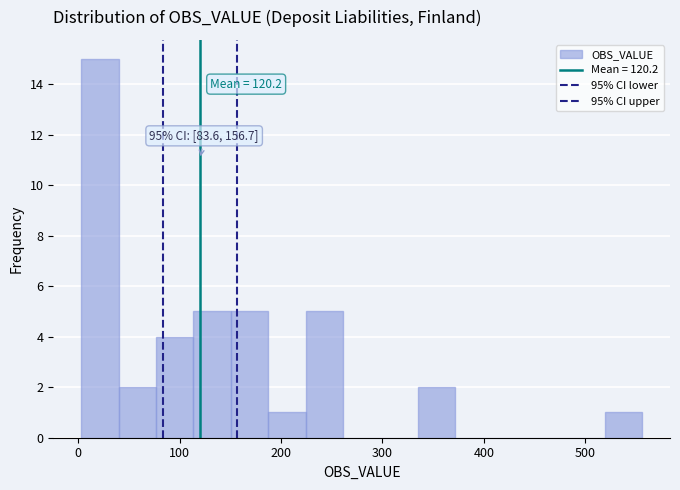

Read against the x-axis, roughly where is the centre of the tallest bar?

20